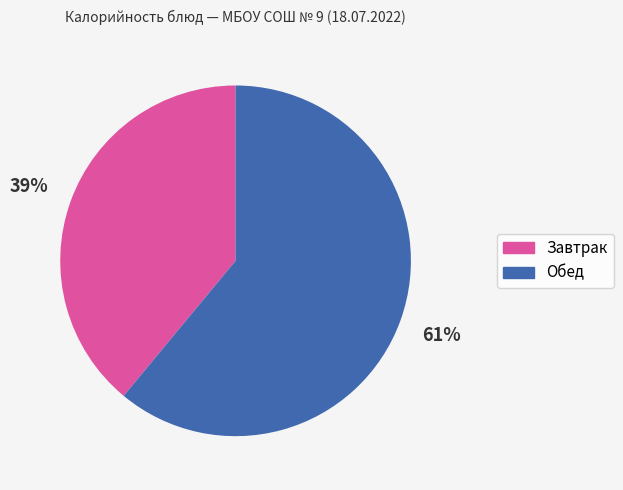

Does any single category account for the majority?

Yes